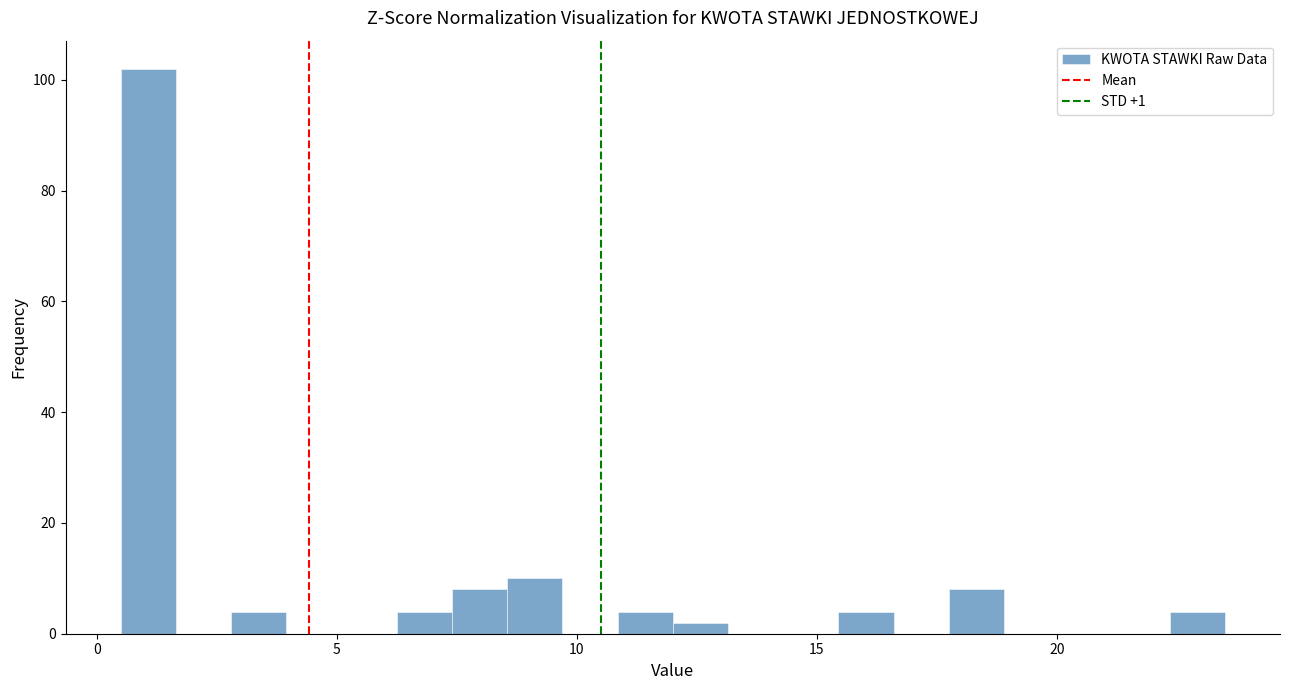

Around what value on the x-axis is the tallest bar? Give the approximate position of its centre, as read against the axis.

1.0